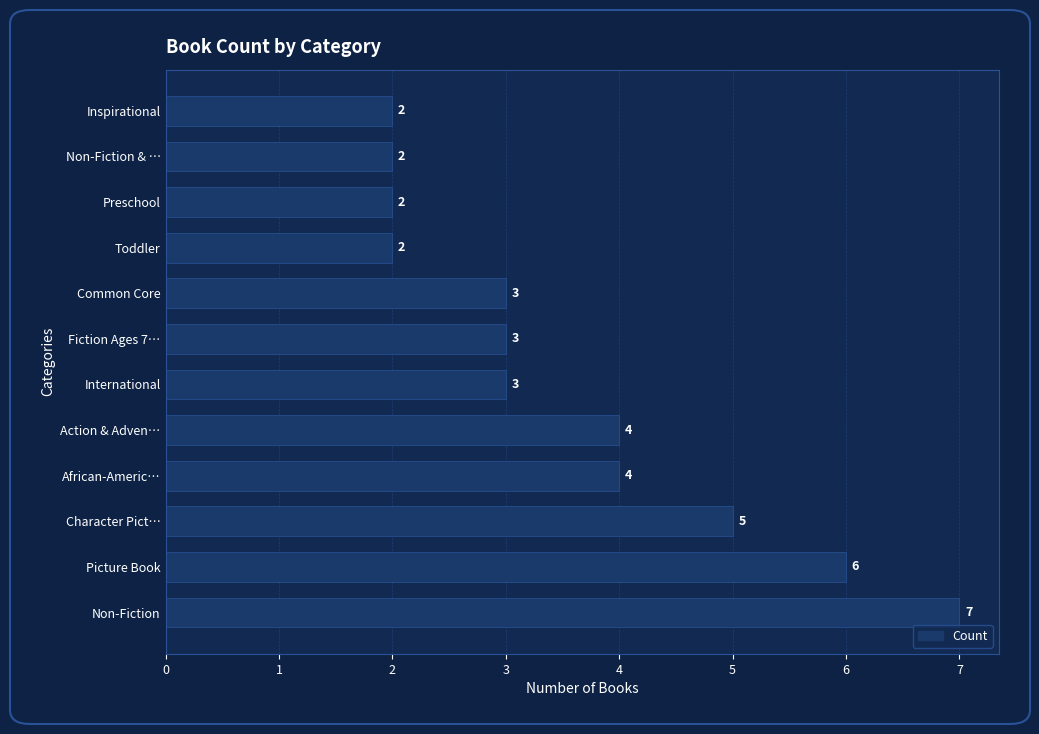

What is the average value?

4